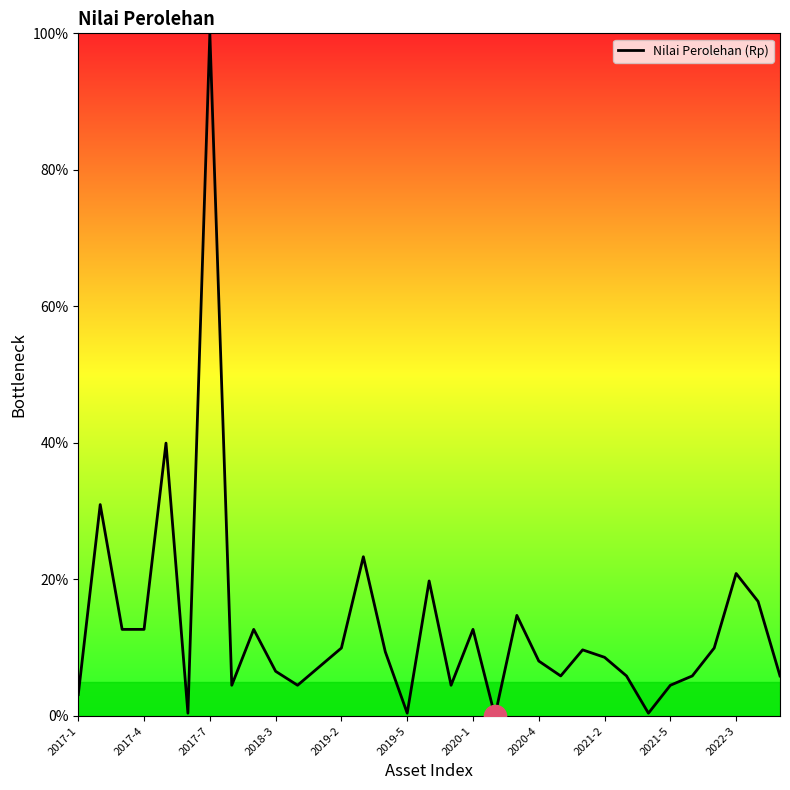

What is the maximum value shown in the chart?

100.0